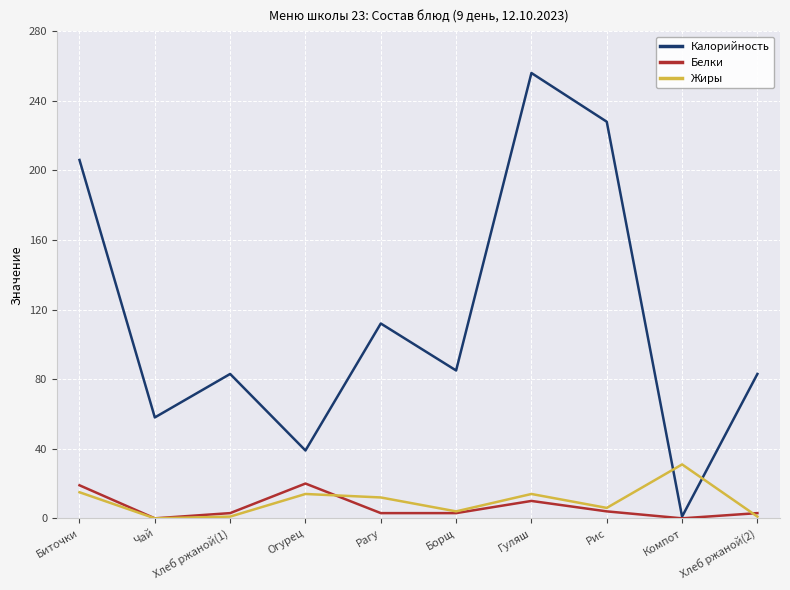

Which series changed the most between Рис and Хлеб ржаной(2)?

Калорийность